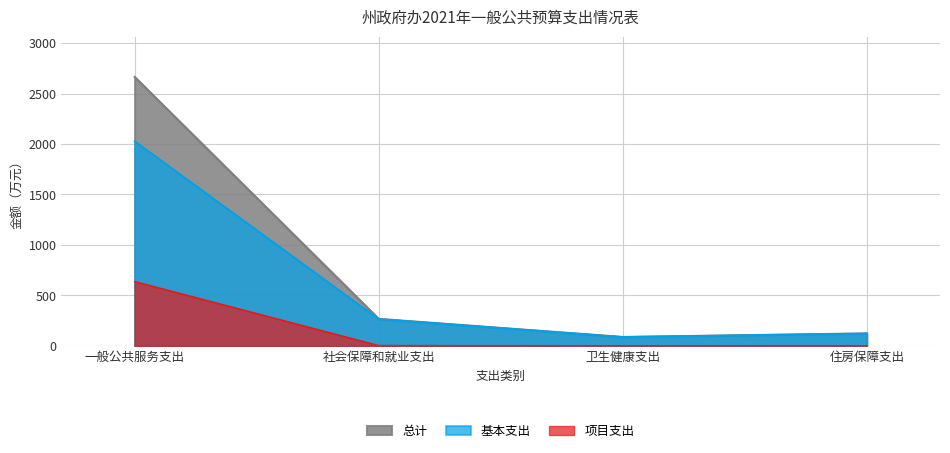

Where is the first local minimum for 基本支出?

卫生健康支出